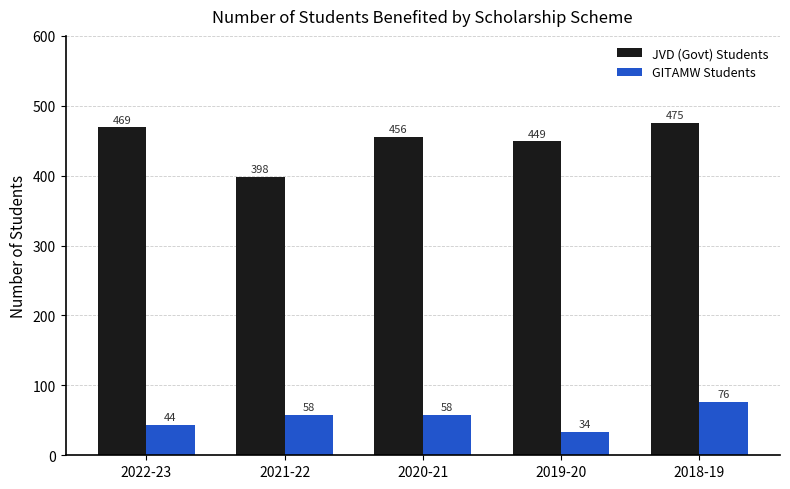

Which series has the largest range (max minus min)?

JVD (Govt) Students